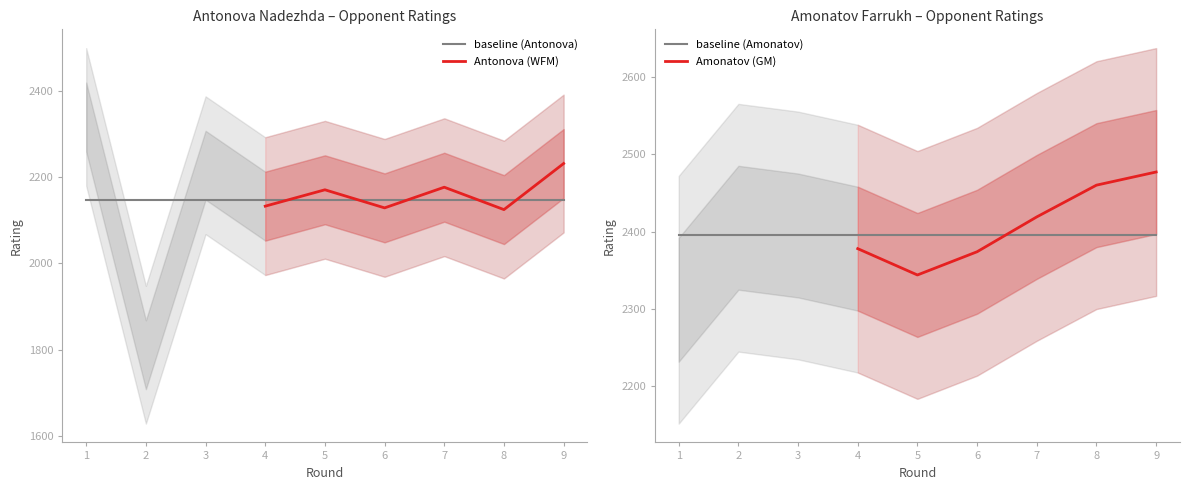

Reading left to right, what are all the values shown in this chart?

Antonova_Rating: 2340	1788	2228	2133	2171	2129	2177	2125	2232
Amonatov_Rating: 2312	2405	2395	2378	2344	2374	2419	2460	2477